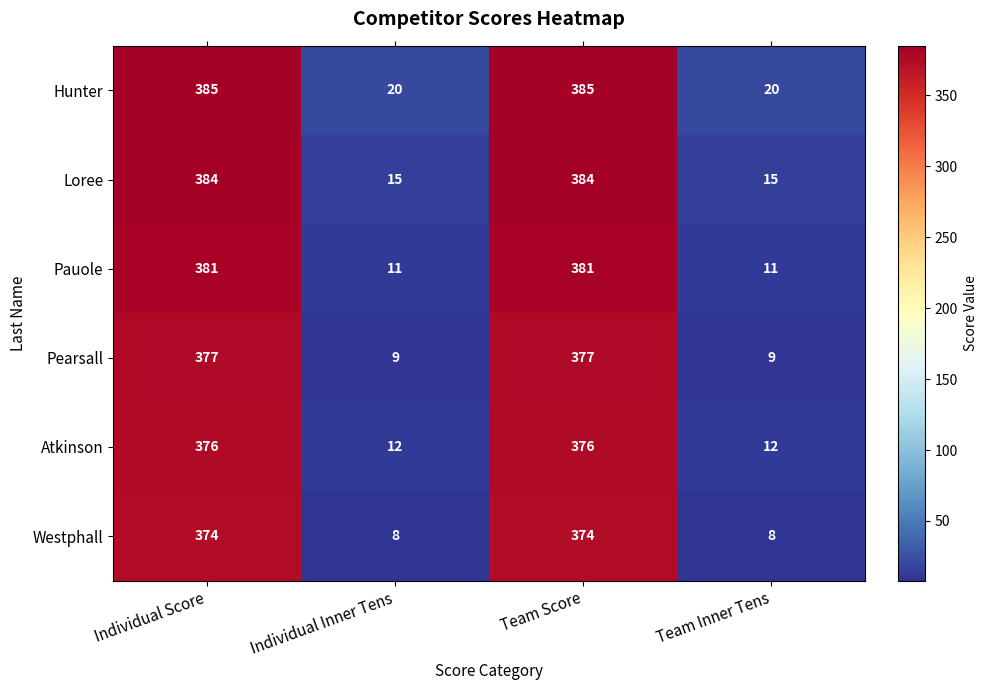

What is the difference between the Westphall values at Individual Score and Individual Inner Tens?

366